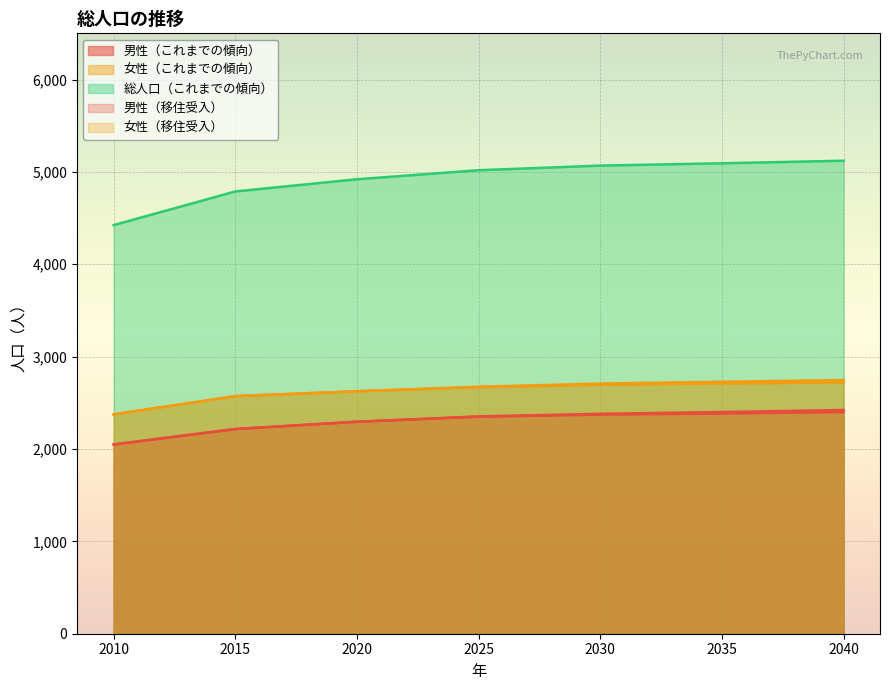

What is the difference between the maximum and minimum values in the 総人口（これまでの傾向） series?

697